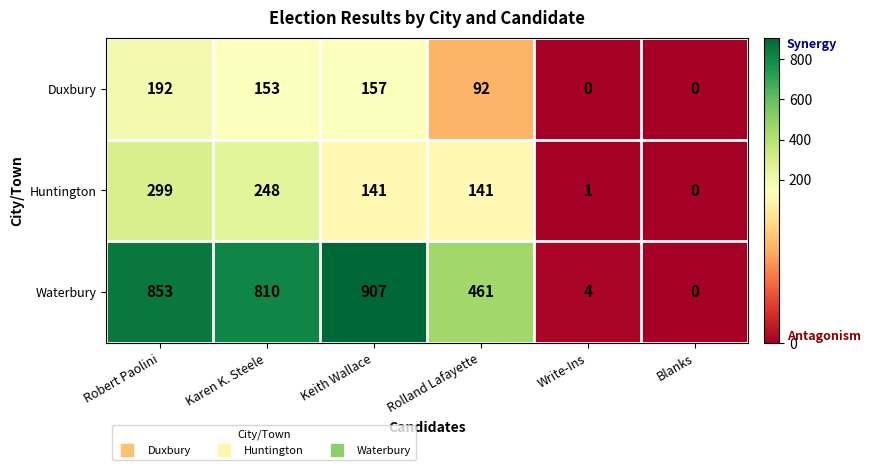

What is the difference between the maximum and minimum values in the Duxbury series?

192